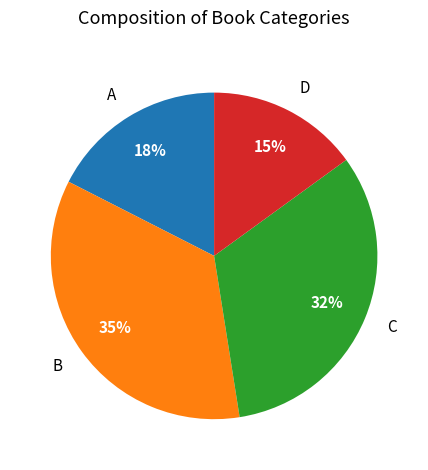

To the nearest percent, what is the difference between the largest and smallest slice percentages?

20%